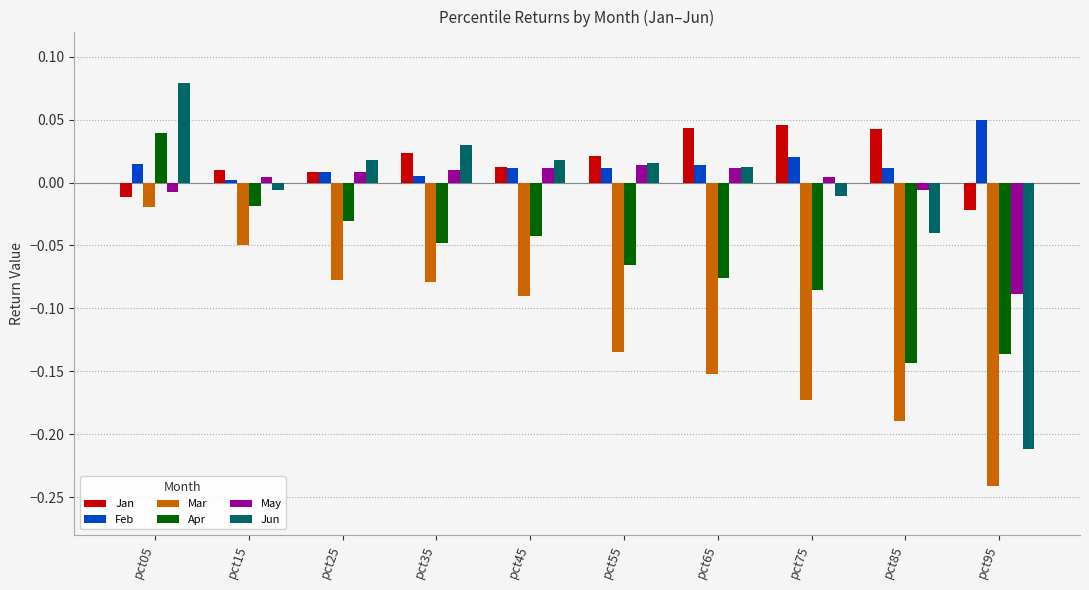

At which category is the sum across all series the highest?

pct05